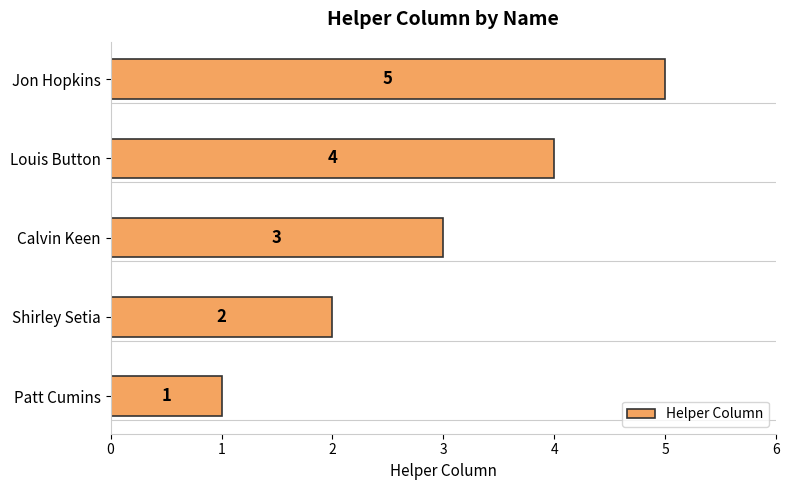

Approximately how many times larger is the value at Louis Button compared to Shirley Setia?

2.0